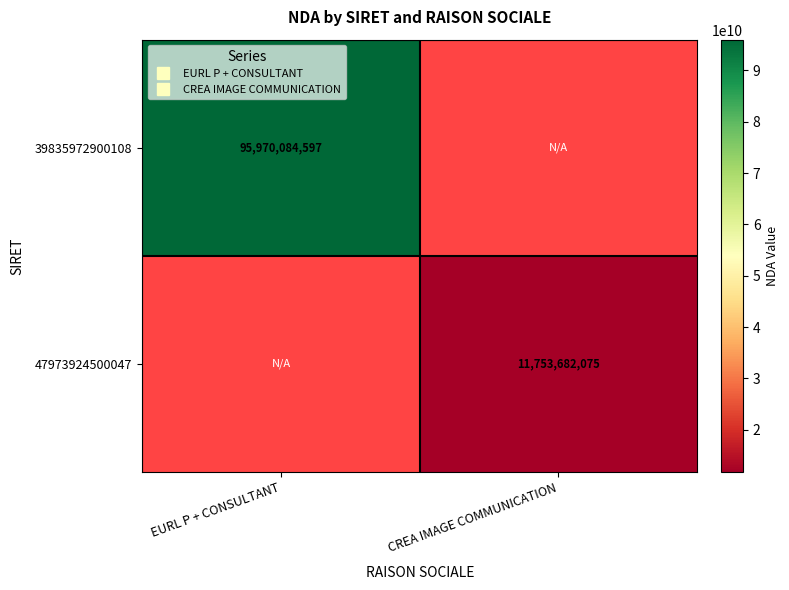

At which label does 39835972900108 reach its minimum?

EURL P + CONSULTANT